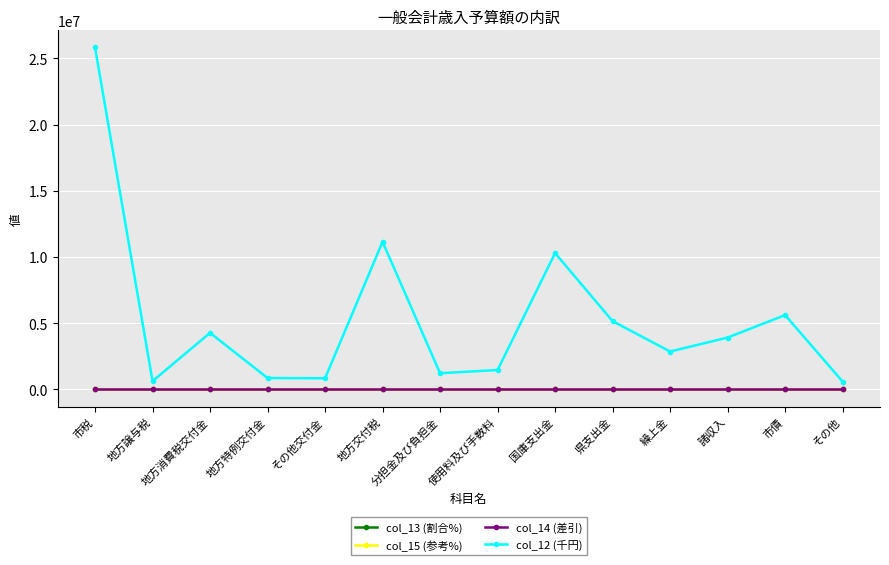

What is the maximum value shown in the chart?

25831819.0